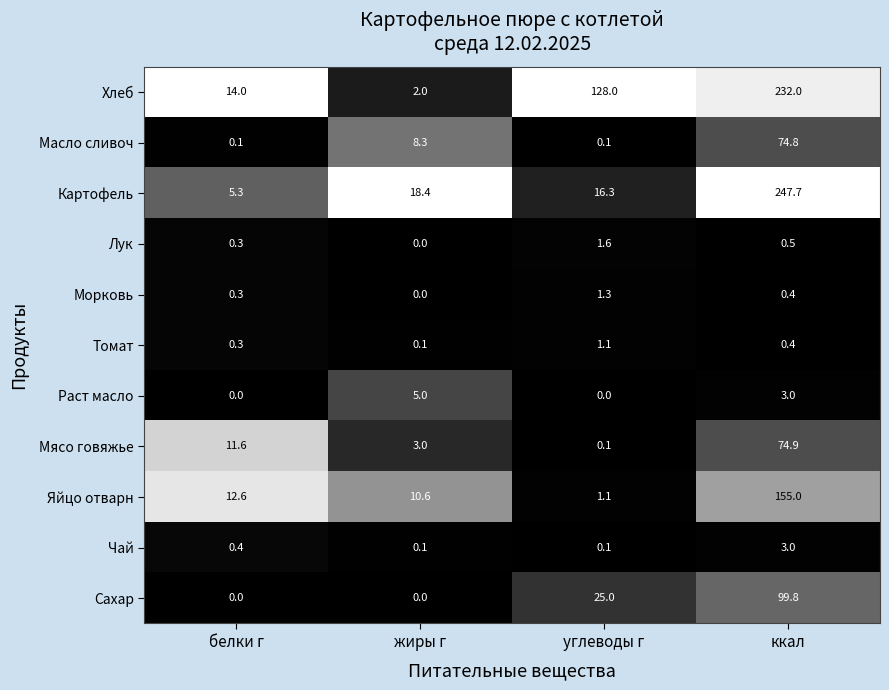

What is the greatest value displayed?

247.7